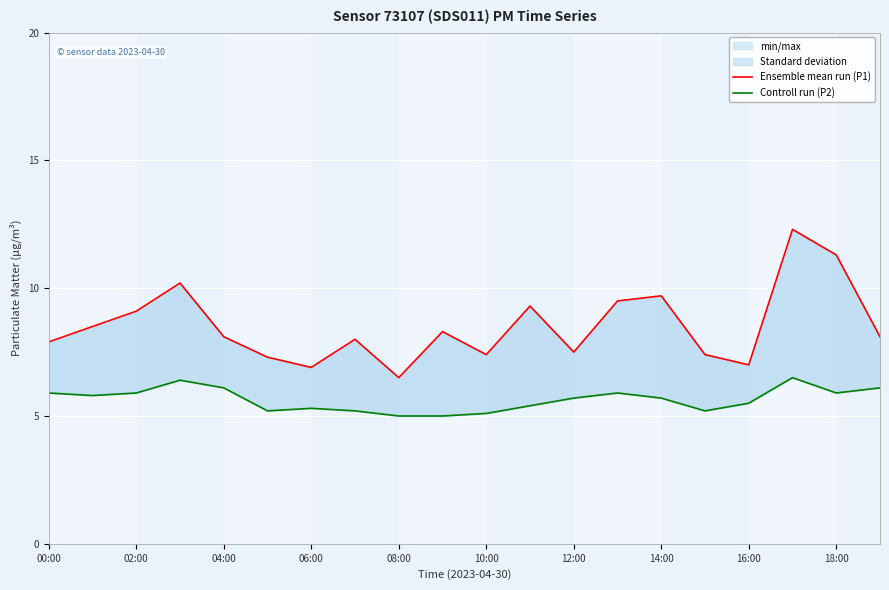

What is the minimum value shown in the chart?

5.0